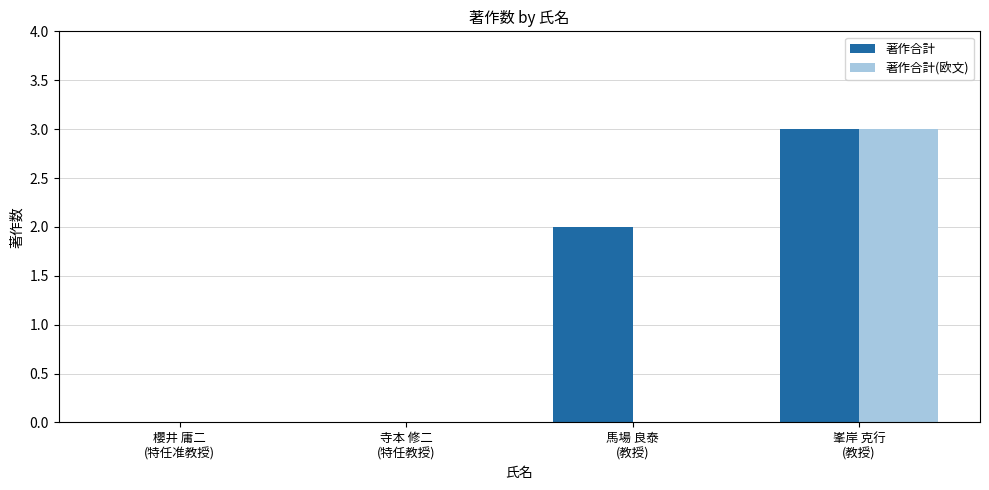

What is the maximum value for 著作合計?

3